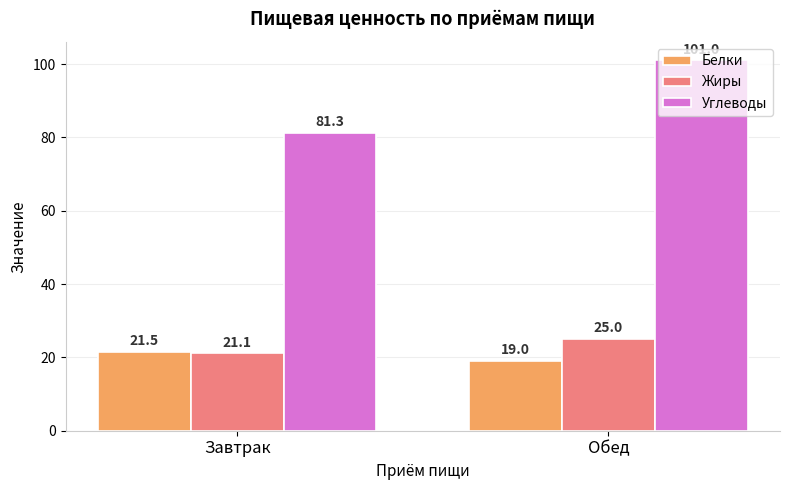

At which category is the sum across all series the highest?

Обед